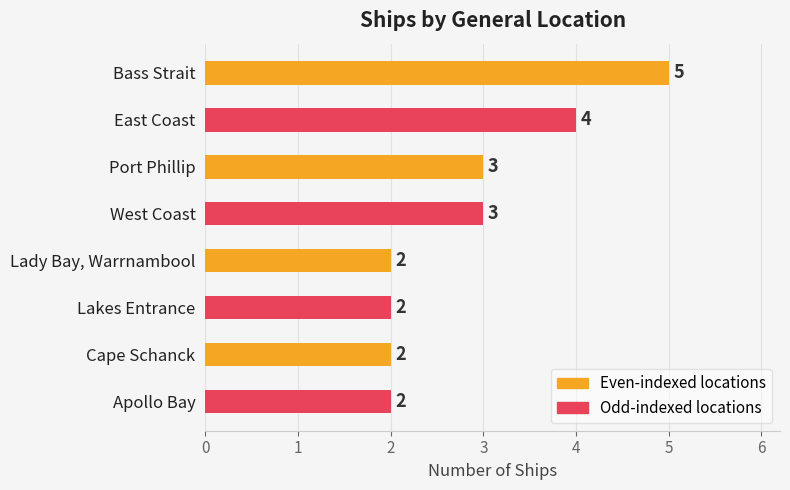

How many bars are there in total?

8